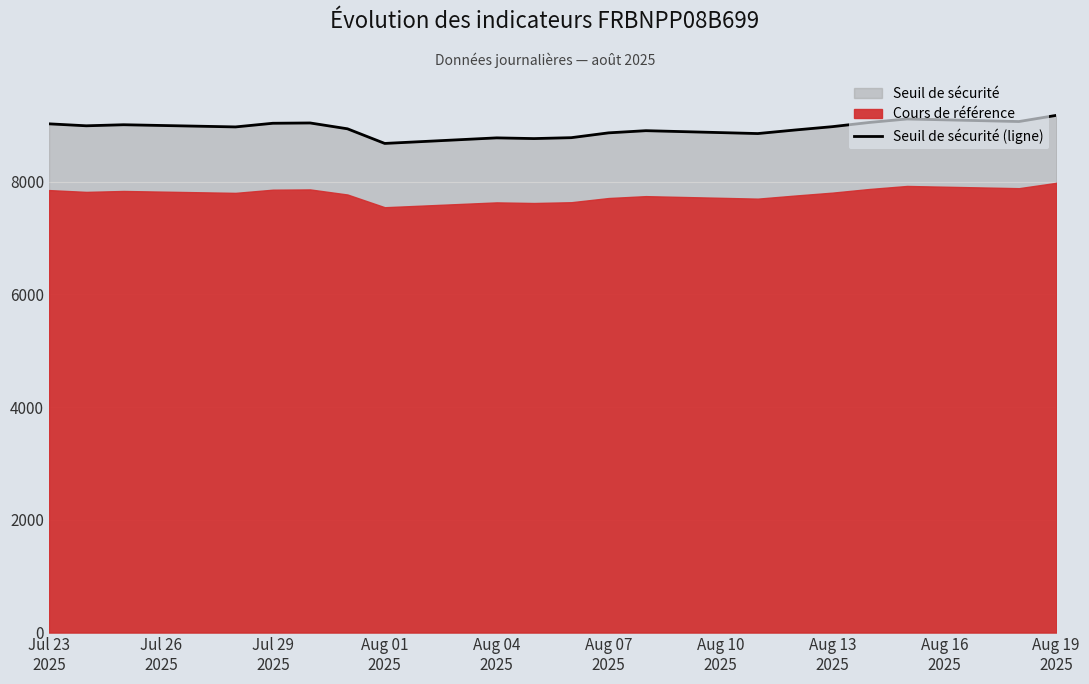

What is the highest value of the Seuil de sécurité (ligne) series?

9175.9